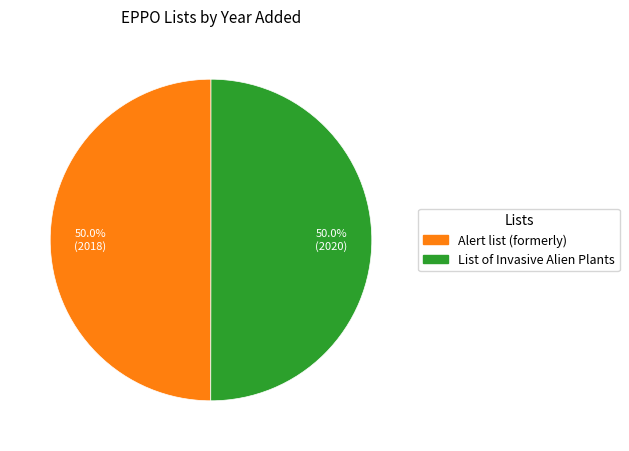

How many segments does this pie chart have?

2